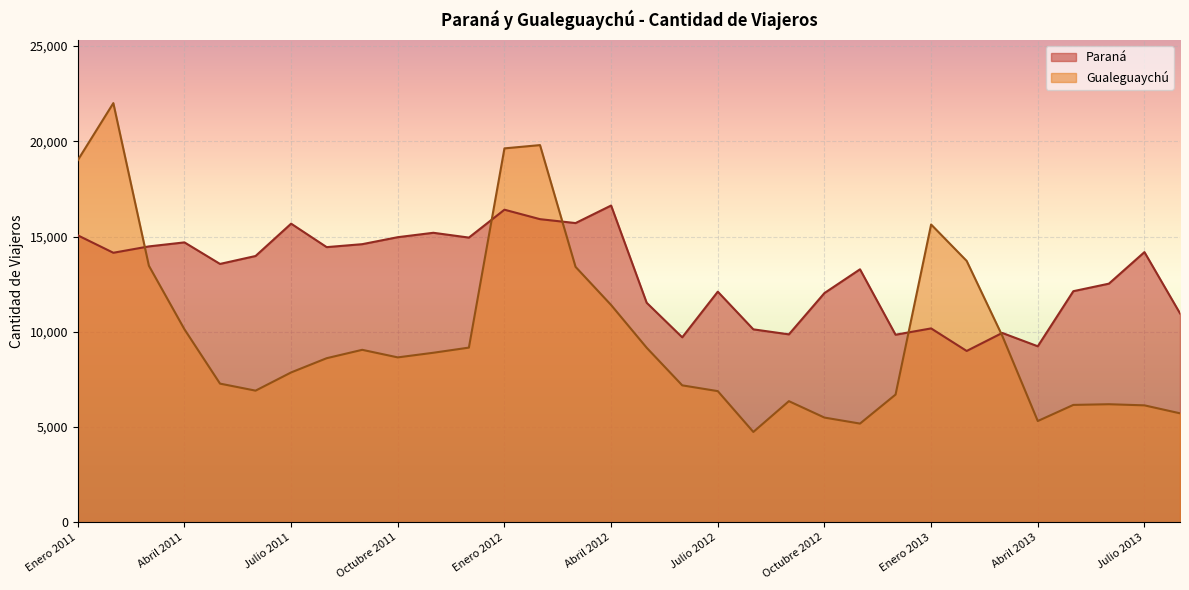

True or false: Gualeguaychú and Paraná intersect in this chart.

True